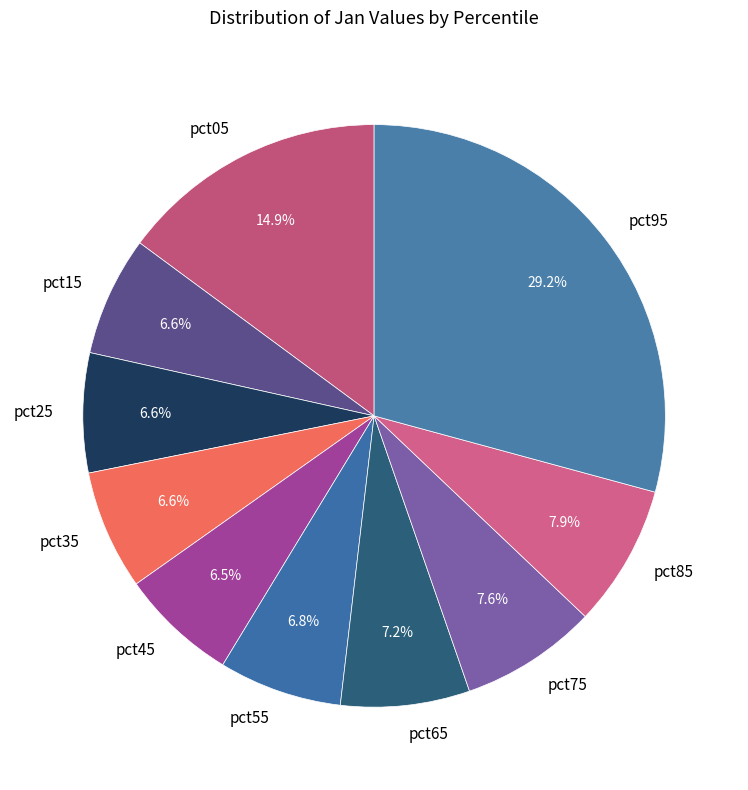

Between pct85 and pct95, which is larger?

pct95